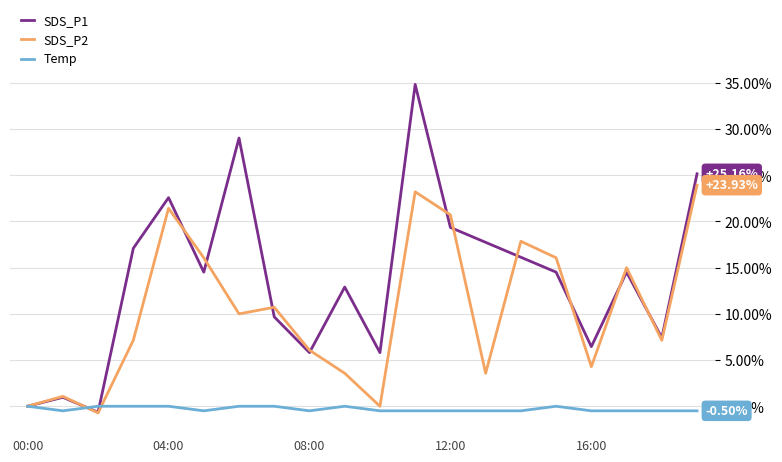

What is the average value of the Temp series?

-0.3